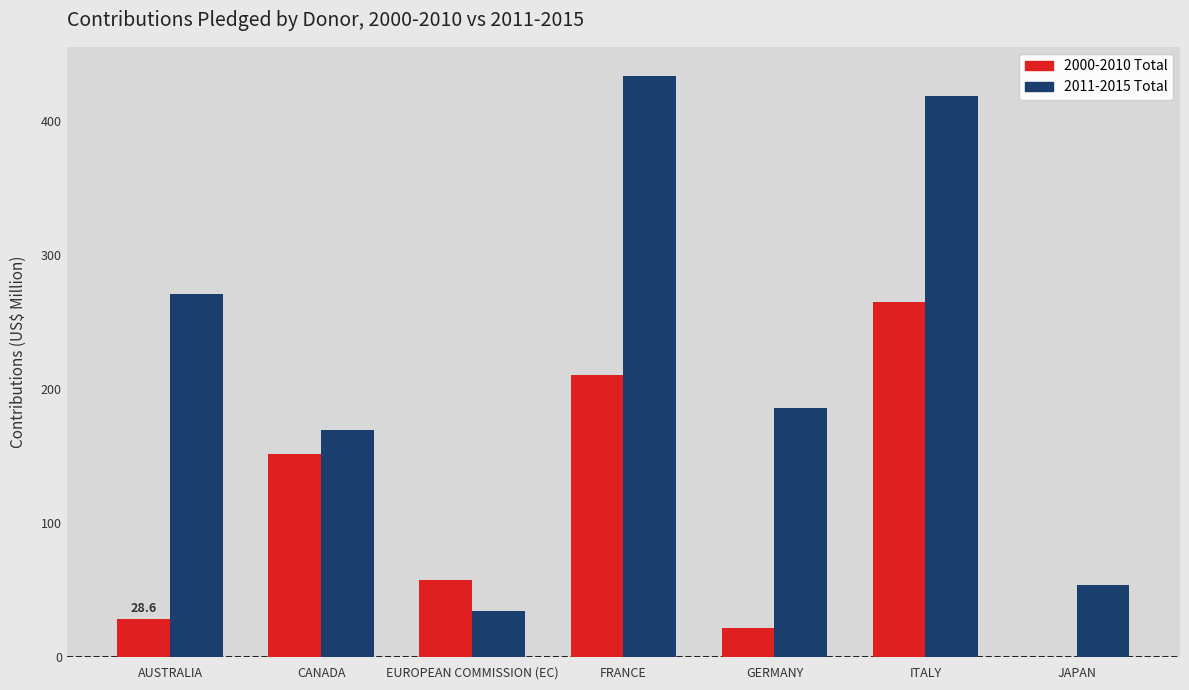

What is the total value across all series at CANADA?

321.2